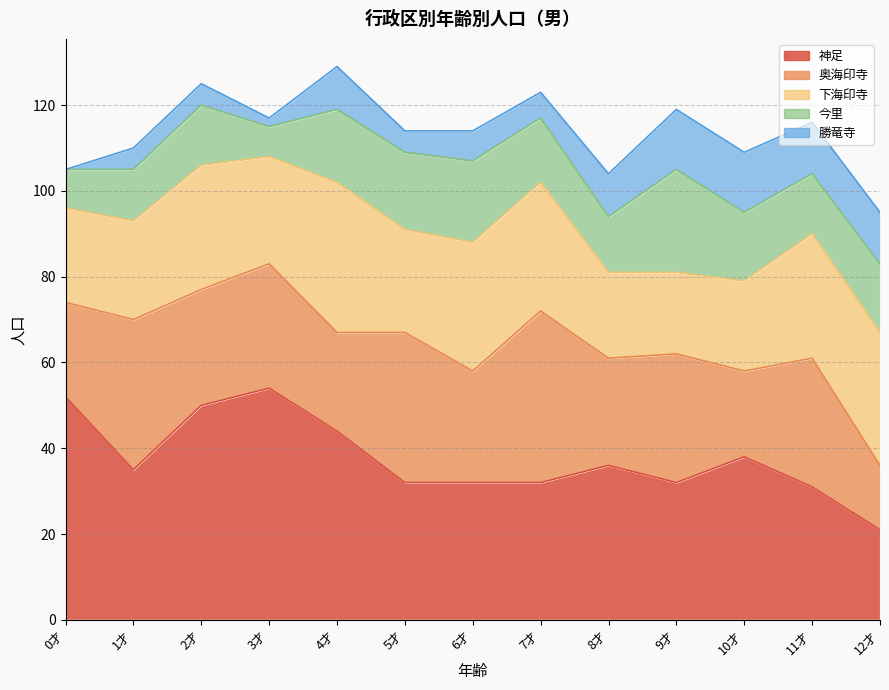

Reading right to left, transcribe all the data shown in this chart.

神足: 12才=21	11才=31	10才=38	9才=32	8才=36	7才=32	6才=32	5才=32	4才=44	3才=54	2才=50	1才=35	0才=52
奥海印寺: 12才=15	11才=30	10才=20	9才=30	8才=25	7才=40	6才=26	5才=35	4才=23	3才=29	2才=27	1才=35	0才=22
下海印寺: 12才=31	11才=29	10才=21	9才=19	8才=20	7才=30	6才=30	5才=24	4才=35	3才=25	2才=29	1才=23	0才=22
今里: 12才=16	11才=14	10才=16	9才=24	8才=13	7才=15	6才=19	5才=18	4才=17	3才=7	2才=14	1才=12	0才=9
勝竜寺: 12才=12	11才=12	10才=14	9才=14	8才=10	7才=6	6才=7	5才=5	4才=10	3才=2	2才=5	1才=5	0才=0